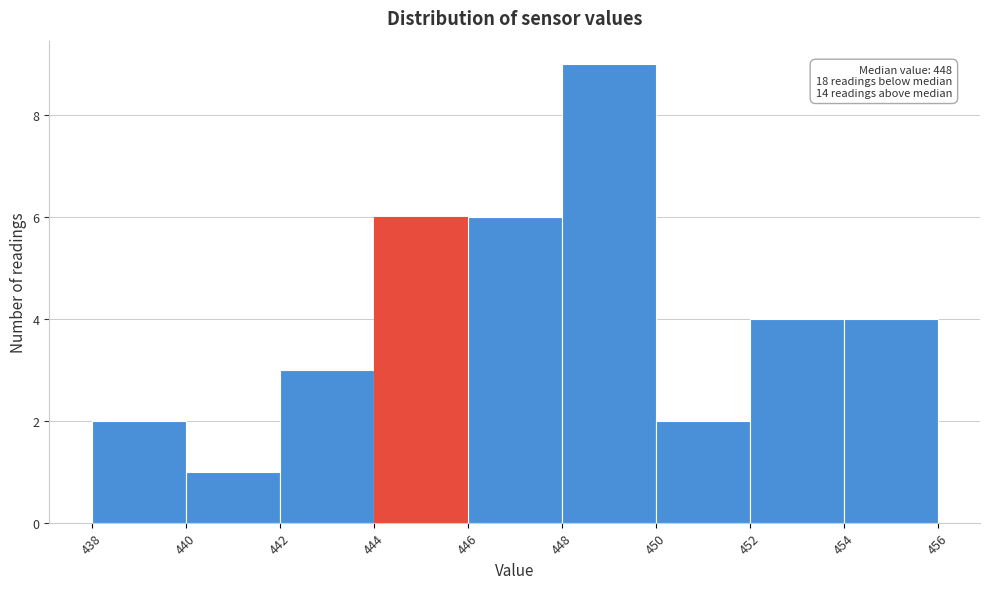

Over which range of the x-axis is the bar tallest?

448 to 450